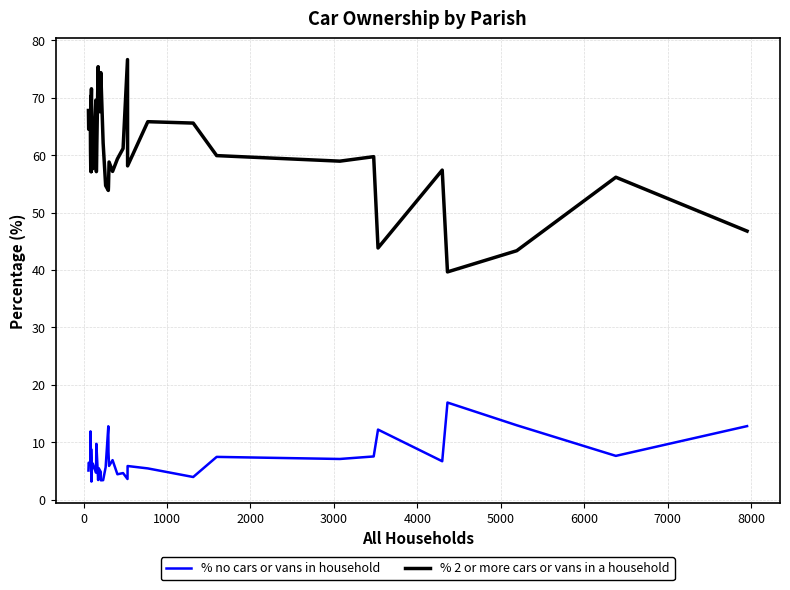

Does the chart have visible grid lines?

Yes